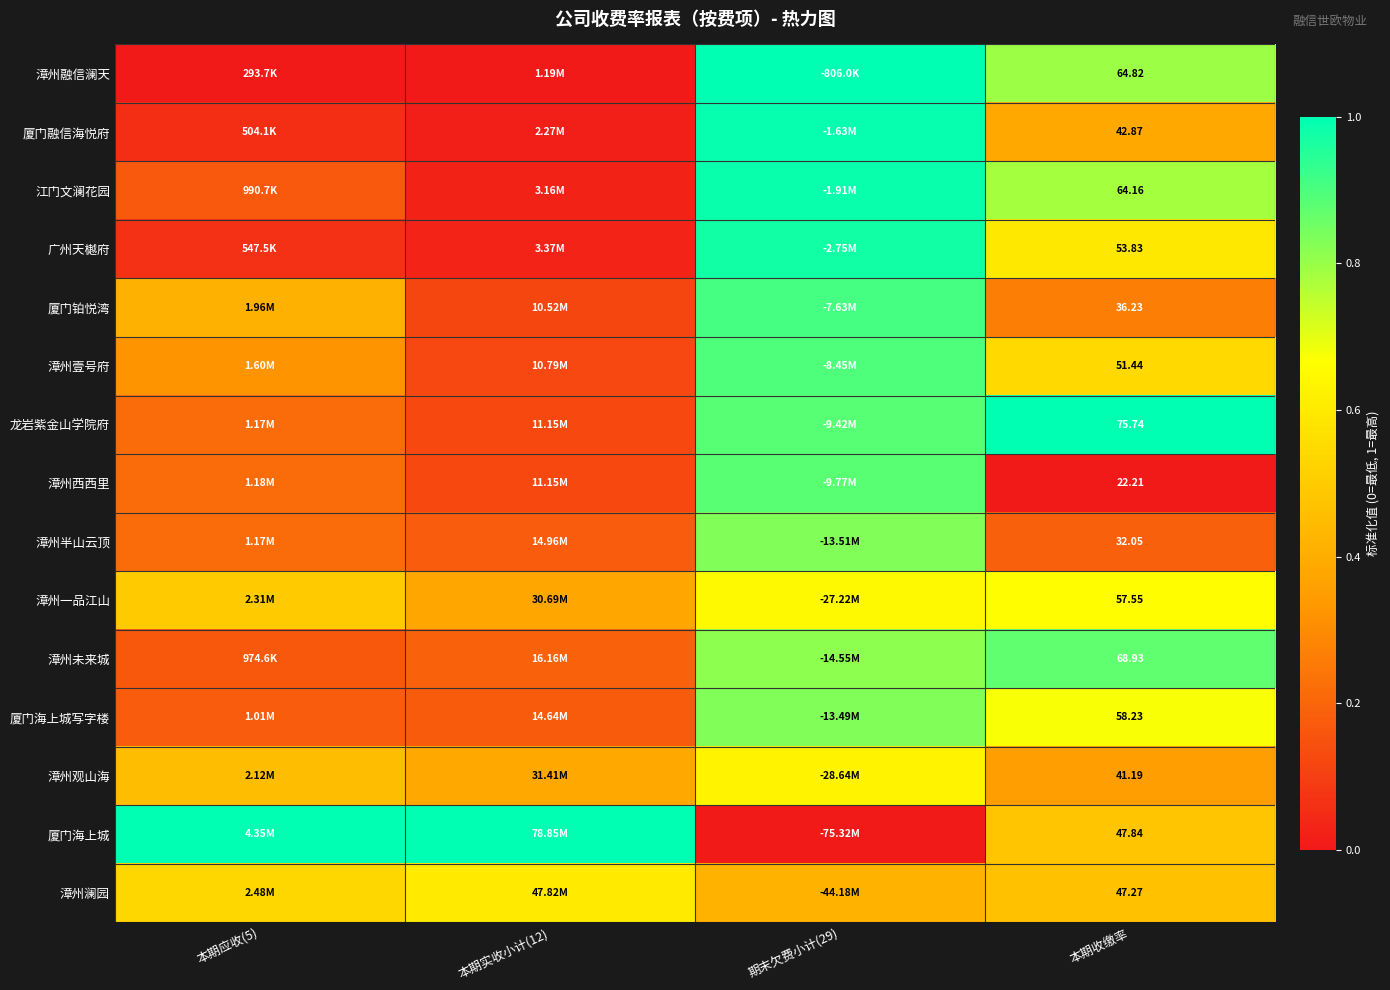

Count the number of categories in the chart.

4